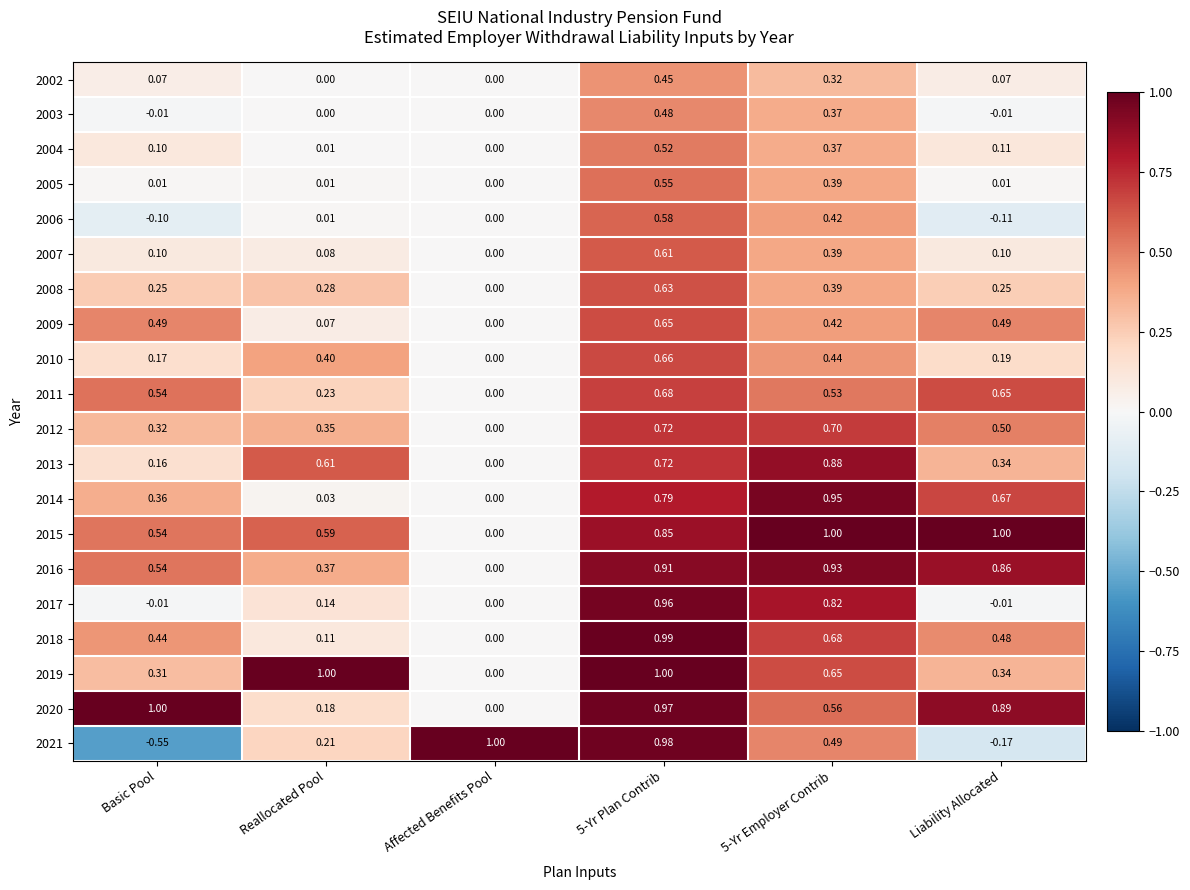

Which label corresponds to the smallest value in the chart?

Basic Pool